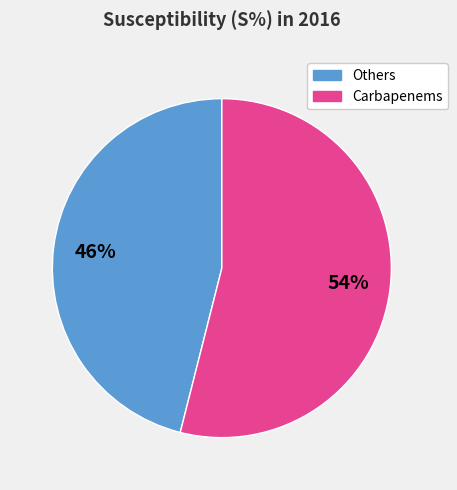

To the nearest percent, what is the difference between the largest and smallest slice percentages?

8%